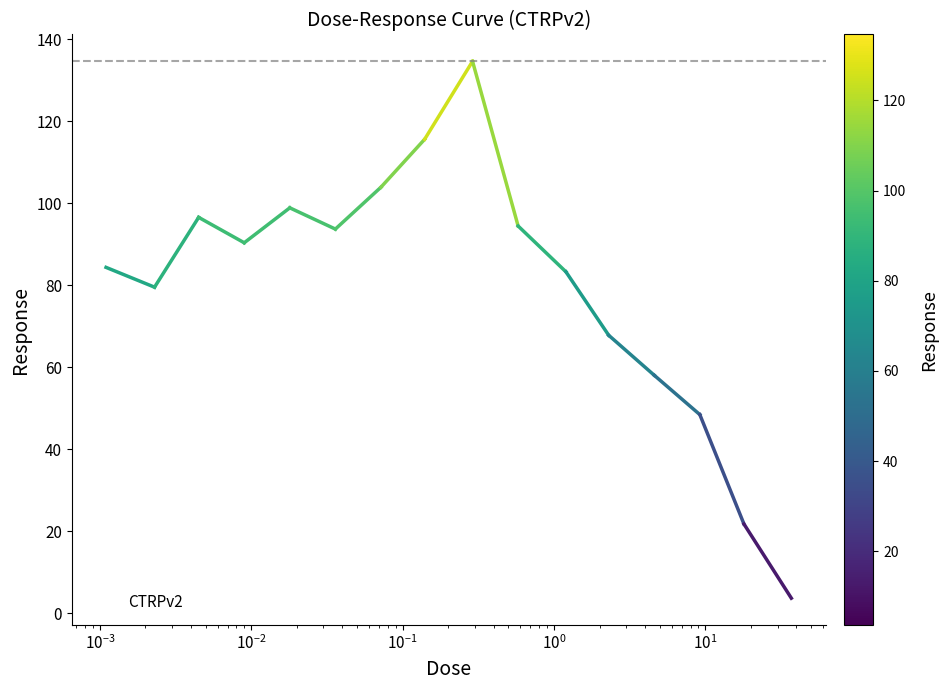

What is the difference between the maximum and minimum values?

130.9